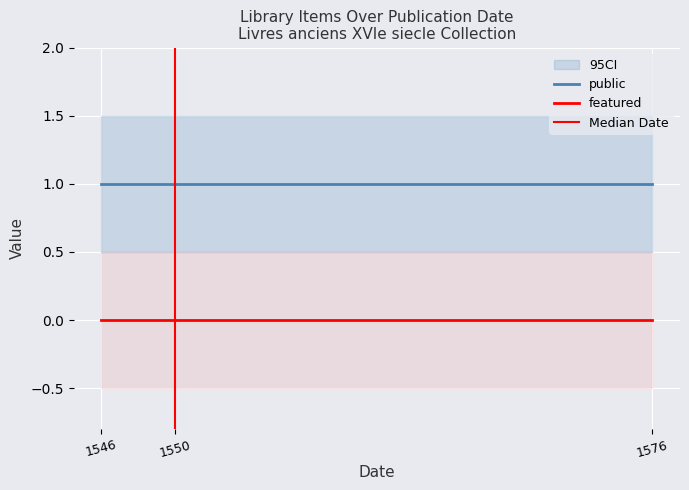

At how many categories does at least one series exceed 0?

3